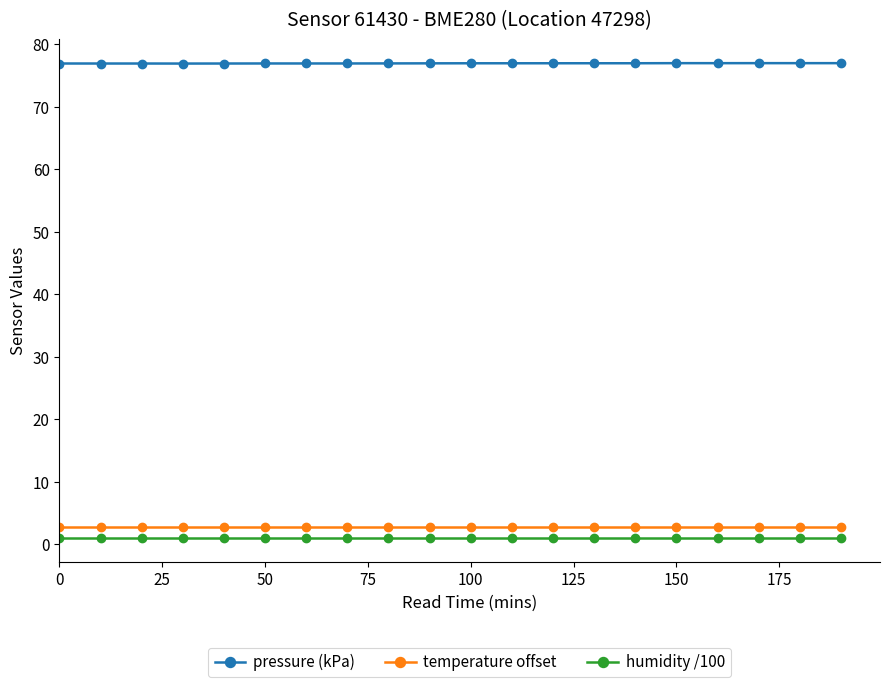

Which series has the widest spread of values?

pressure (kPa)